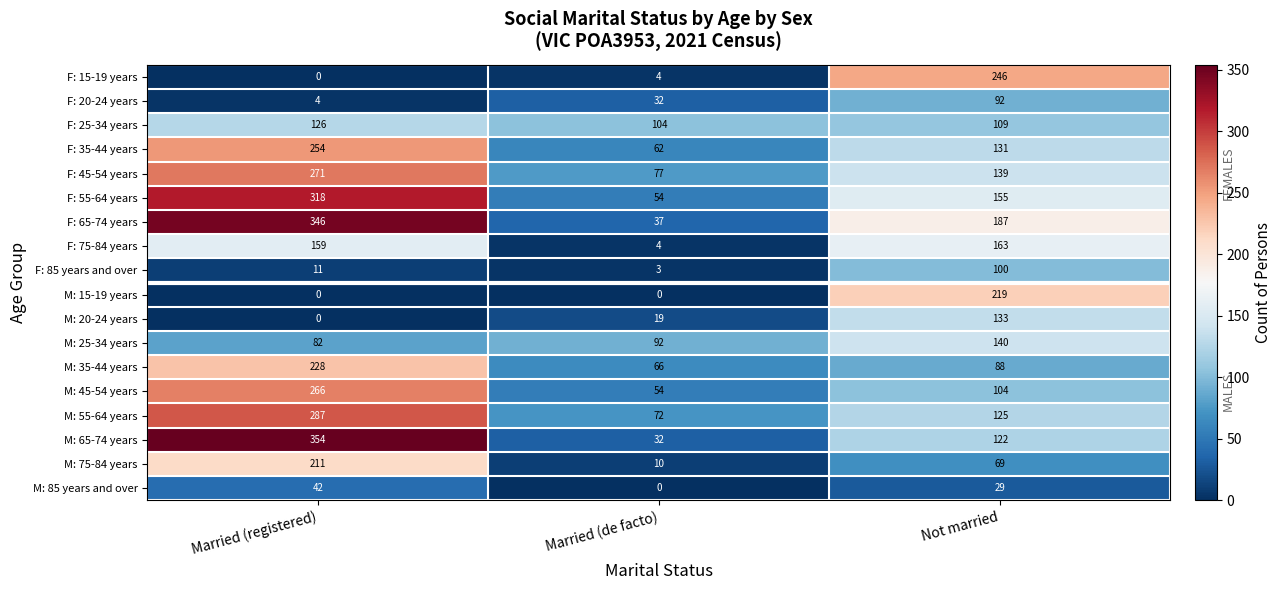

Which category has the highest value across all series?

Married (registered)